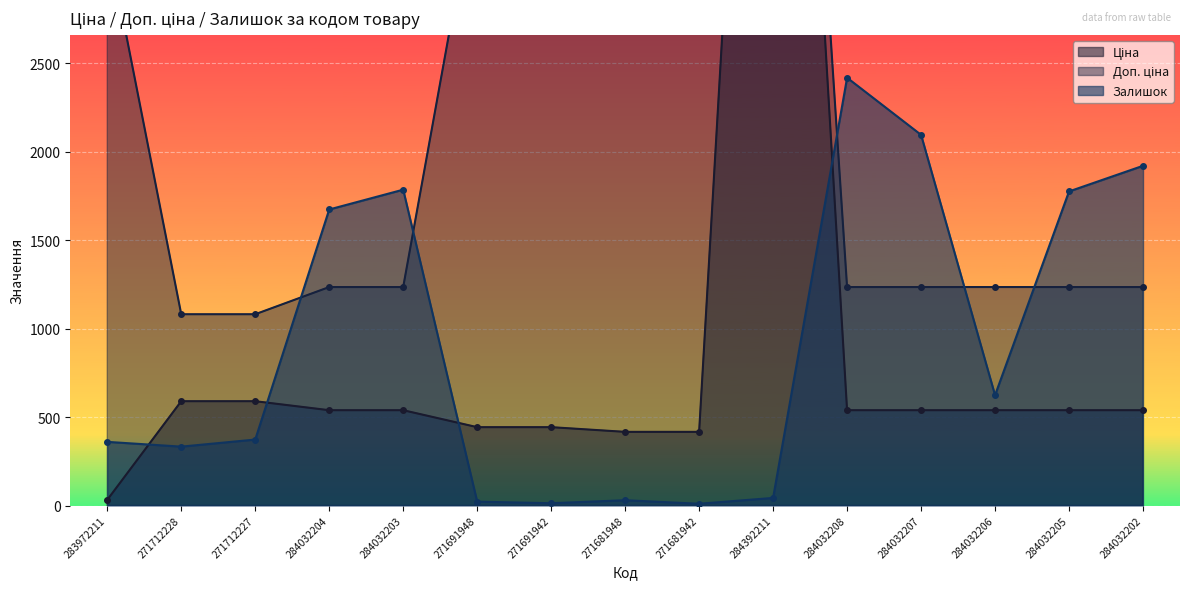

What is the total value across all series at 284032208?

4193.4